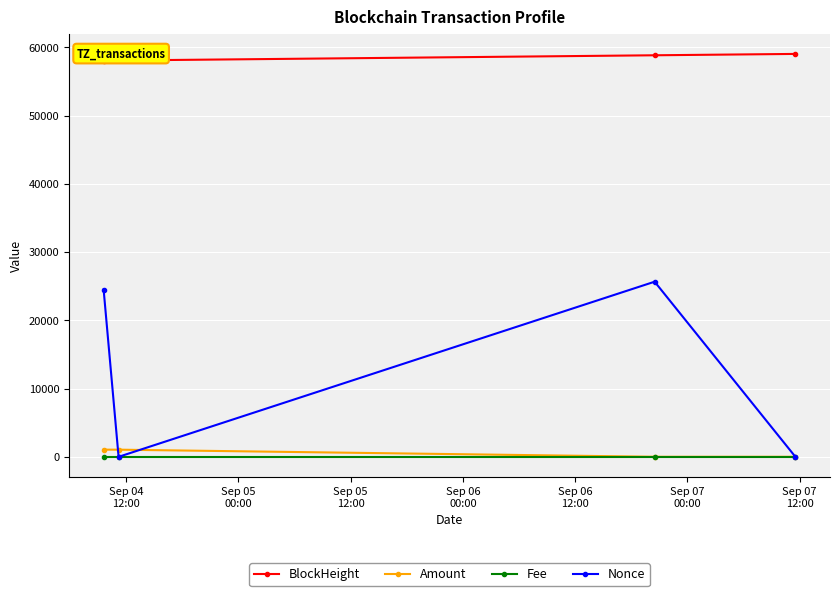

Which series has the largest total across all categories?

BlockHeight